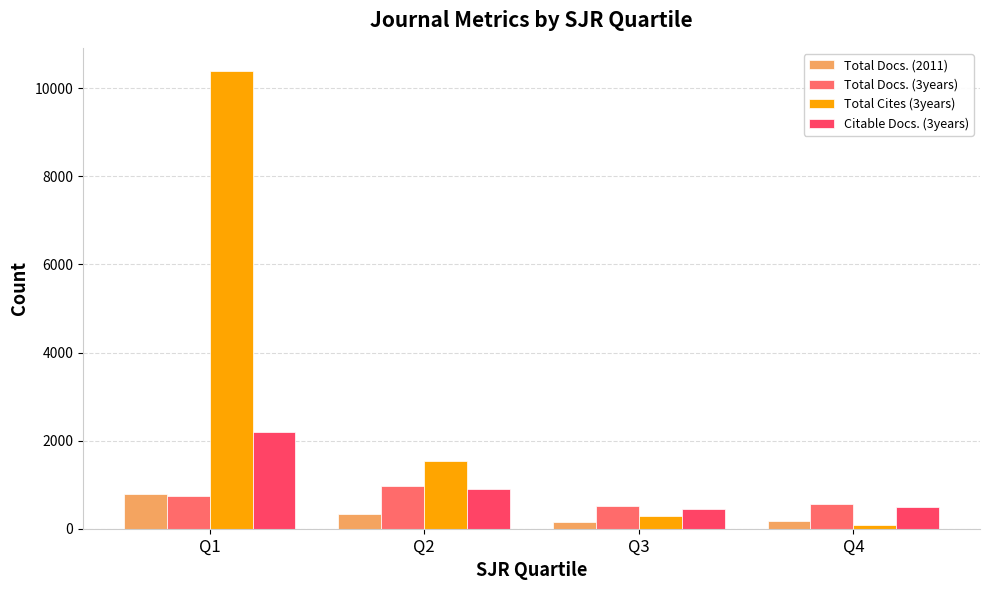

Rank the series by their maximum value, from lowest to highest.

Total Docs. (2011), Total Docs. (3years), Citable Docs. (3years), Total Cites (3years)